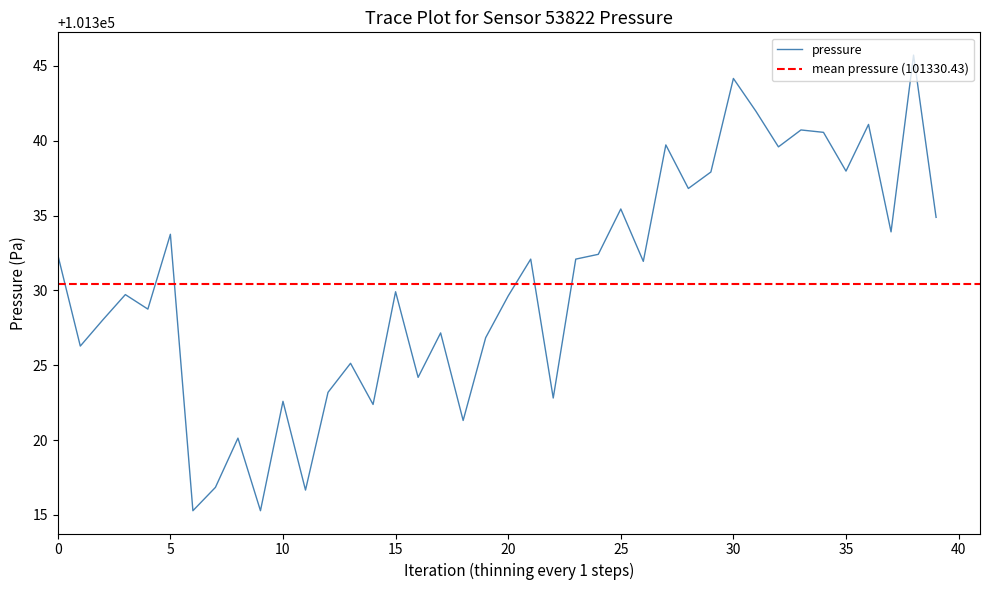

How many categories are shown in the chart?

40